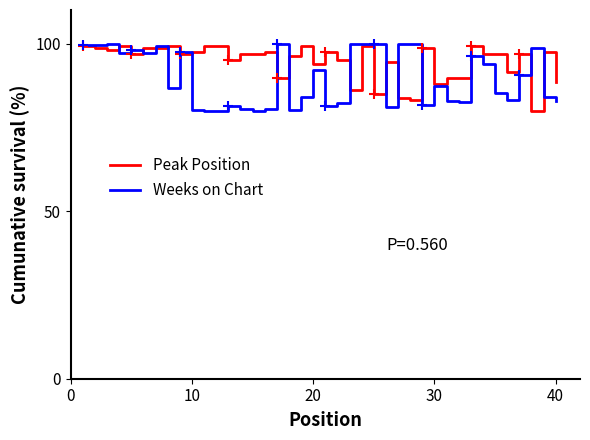

What is the smallest value displayed?

80.0